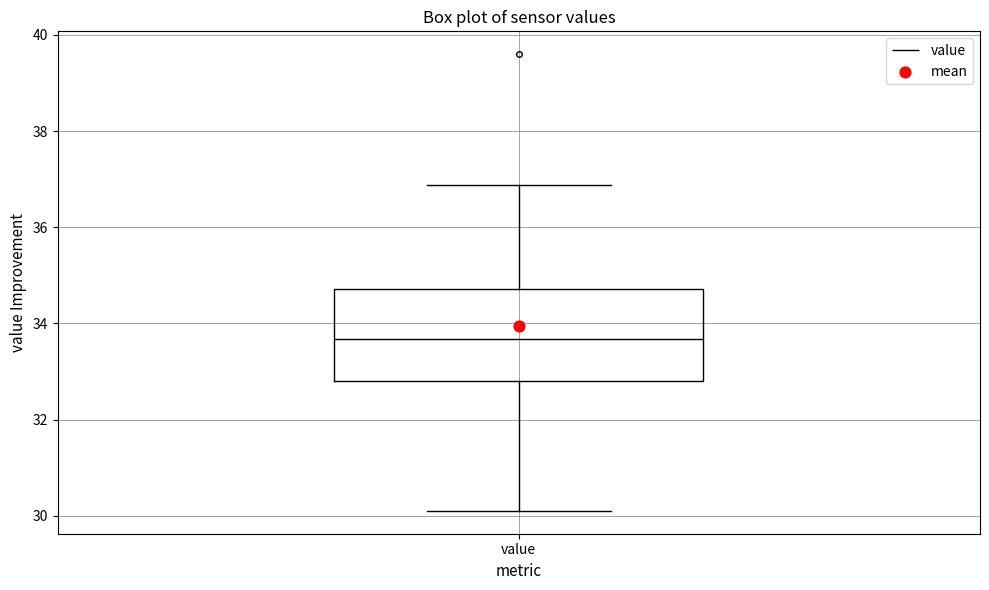

Read this box plot against the y-axis: the position of the median line, the range covered by the box, and the ends of both whiskers. The values are not printed on the chart, so give them approximately, as read against the axis.

median 33.6, box 32.8 to 34.8, whiskers 30.2 to 36.8